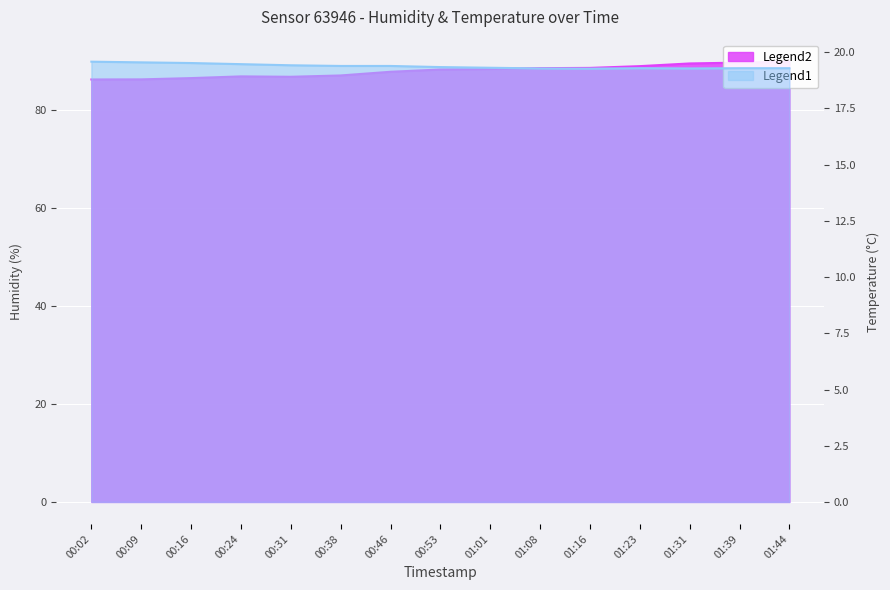

Reading left to right, extract all data points from this chart.

humidity: 00:02=86.2	00:09=86.2	00:16=86.5	00:24=86.8	00:31=86.7	00:38=87.0	00:46=87.8	00:53=88.2	01:01=88.3	01:08=88.5	01:16=88.5	01:23=88.9	01:31=89.5	01:39=89.6	01:44=89.8
temperature: 00:02=19.6	00:09=19.6	00:16=19.5	00:24=19.5	00:31=19.4	00:38=19.4	00:46=19.4	00:53=19.3	01:01=19.3	01:08=19.3	01:16=19.3	01:23=19.3	01:31=19.3	01:39=19.3	01:44=19.3